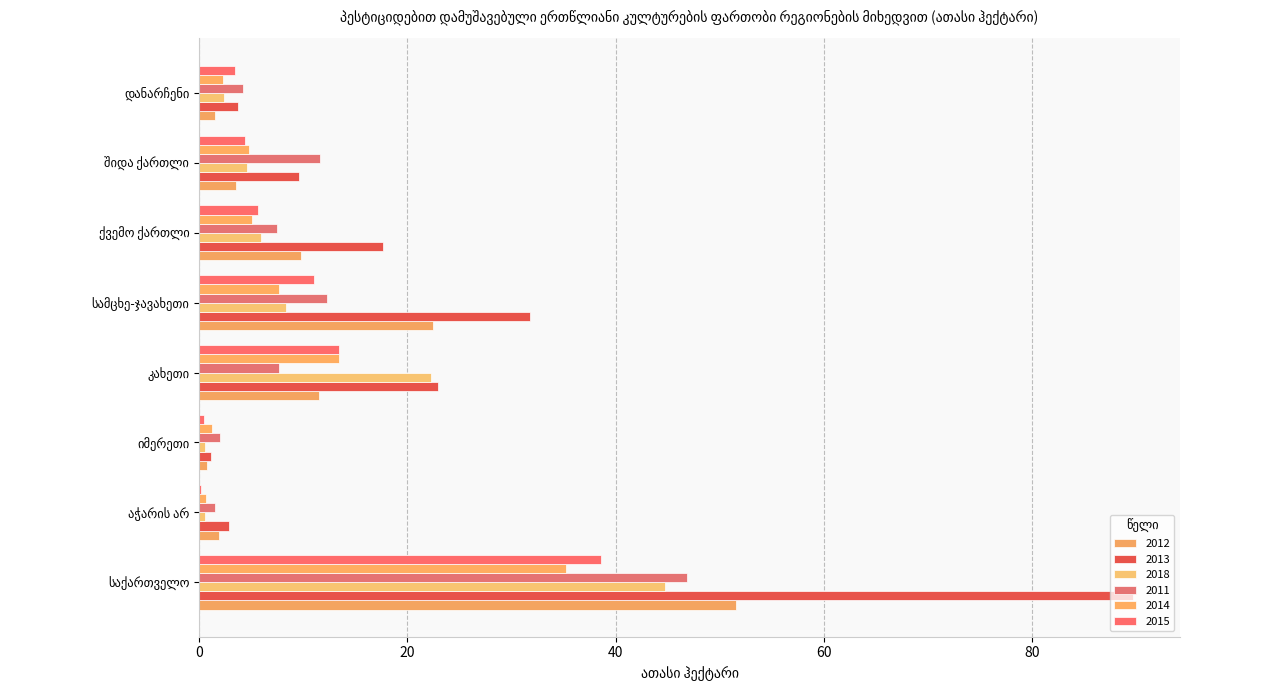

The 2014 series shows 2.9 at შიდა ქართლი. True or false?

False